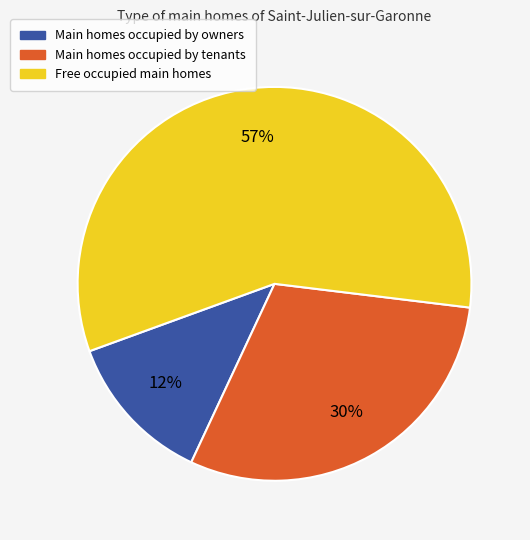

To the nearest percent, what is the difference between the largest and smallest slice percentages?

45%